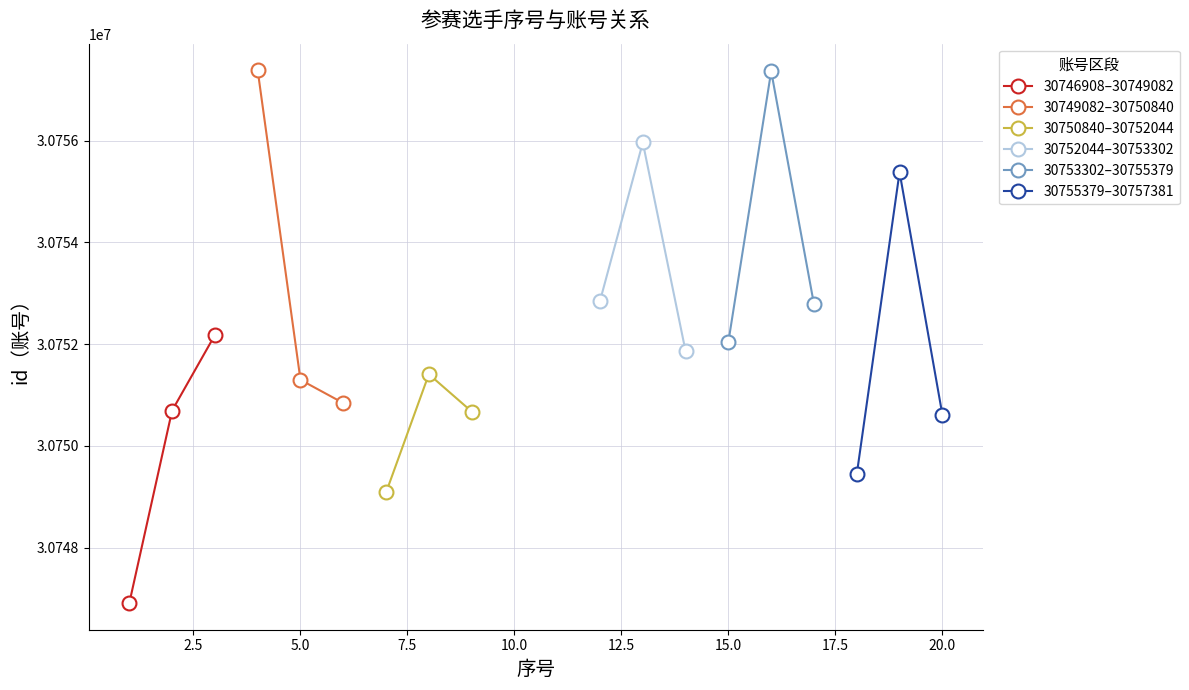

What is the maximum value for 30746908–30749082?

30752177